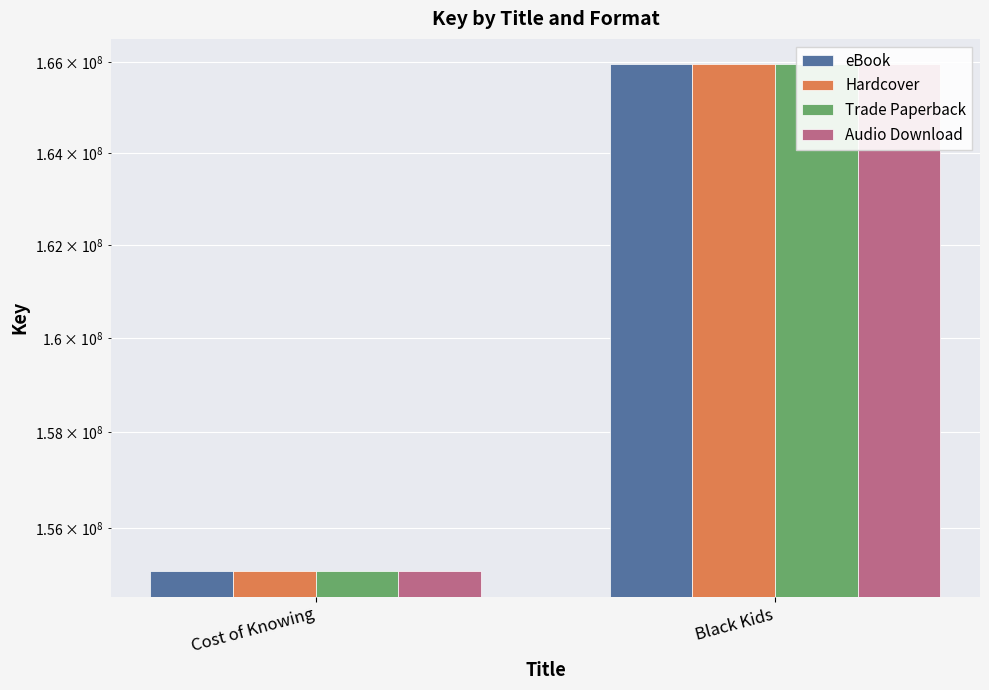

At which label does Audio Download reach its minimum?

Cost of Knowing